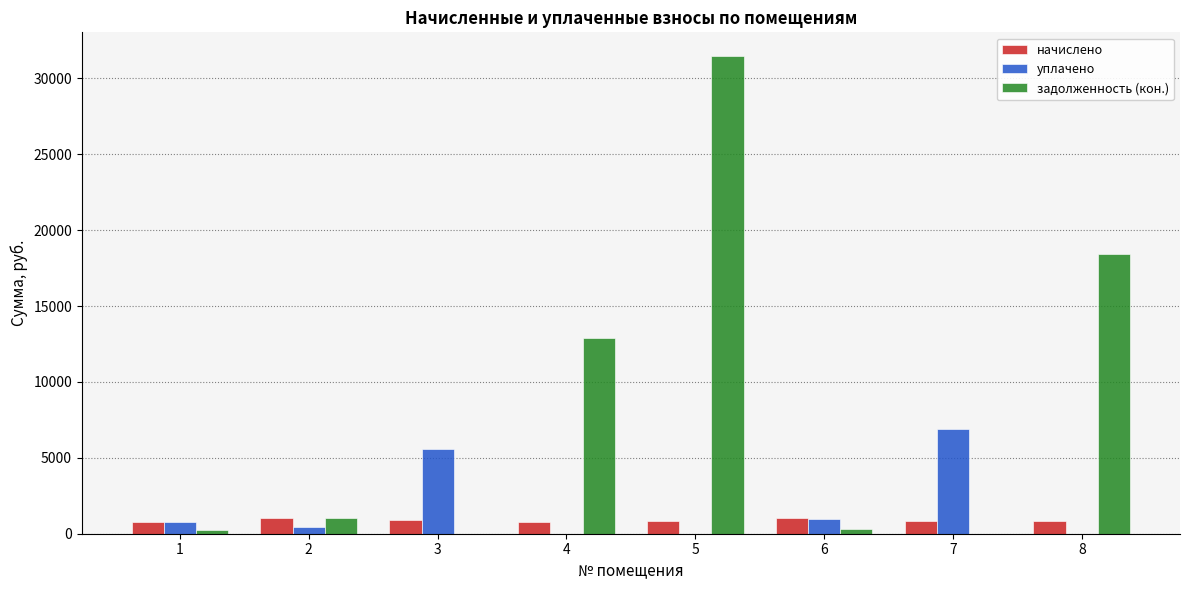

Which series changed the most between 4 and 8?

задолженность (кон.)